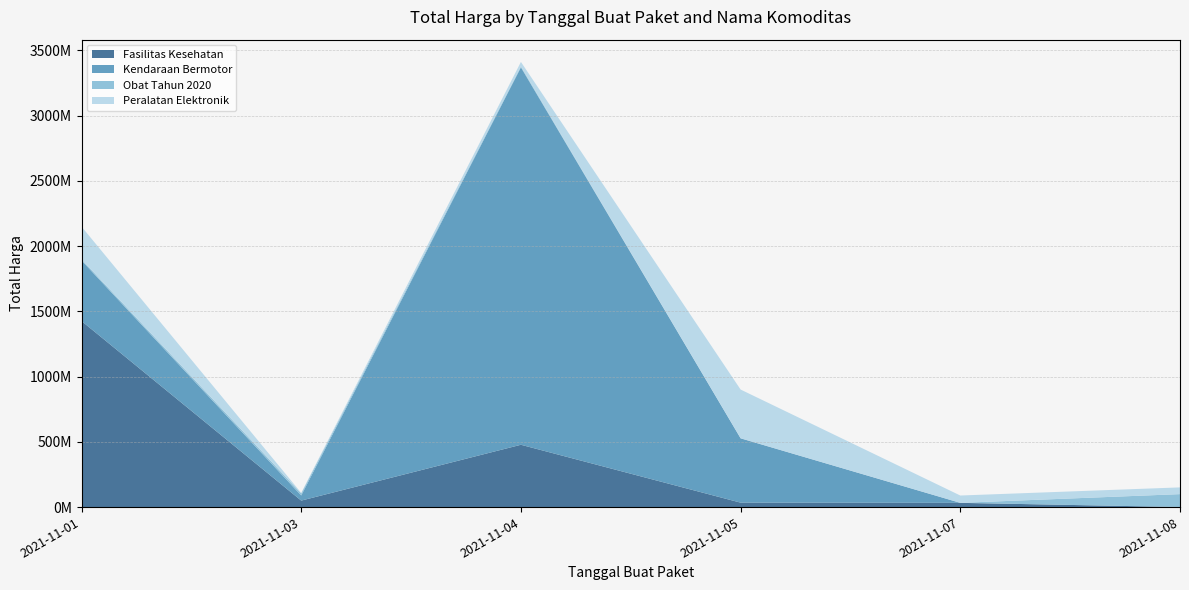

Reading left to right, what are all the values shown in this chart?

Fasilitas Kesehatan: 2021-11-01=1425867900	2021-11-03=49730040	2021-11-04=477600000	2021-11-05=34000000	2021-11-07=32441200	2021-11-08=577875
Kendaraan Bermotor: 2021-11-01=464002100	2021-11-03=39440000	2021-11-04=2892122000	2021-11-05=493000000	2021-11-07=0	2021-11-08=0
Obat Tahun 2020: 2021-11-01=9180000	2021-11-03=15513960	2021-11-04=7401240	2021-11-05=333600	2021-11-07=78000	2021-11-08=98772570
Peralatan Elektronik: 2021-11-01=250350000	2021-11-03=4350000	2021-11-04=34292000	2021-11-05=373404000	2021-11-07=56152800	2021-11-08=51601000